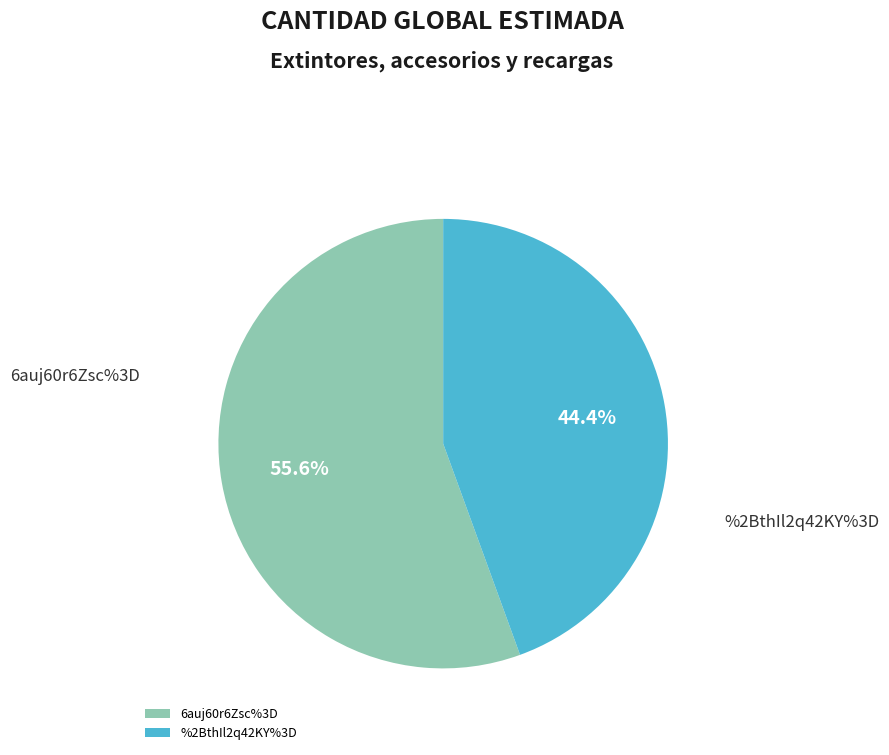

Between %2BthIl2q42KY%3D and 6auj60r6Zsc%3D, which is larger?

6auj60r6Zsc%3D